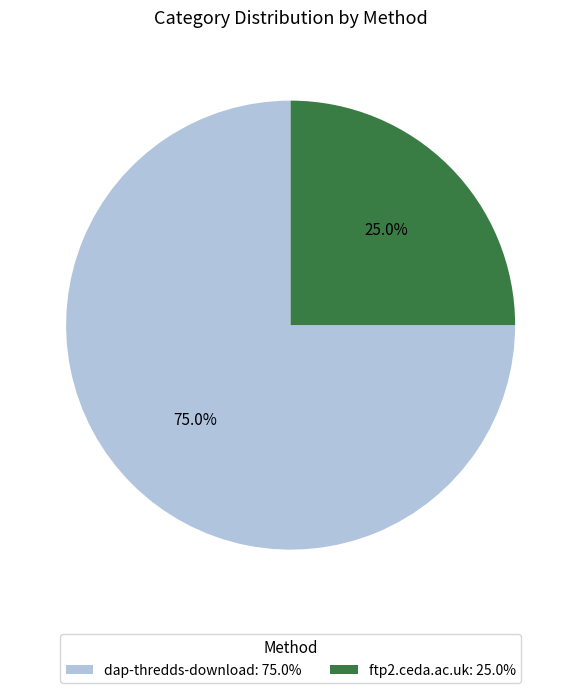

Is there a majority slice in this chart?

Yes